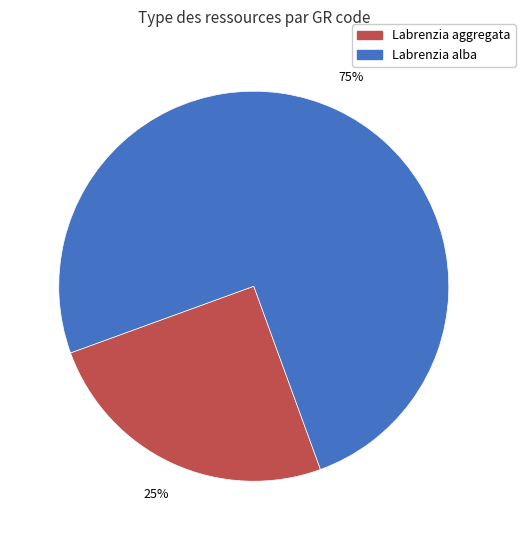

How many slices are in this pie chart?

2